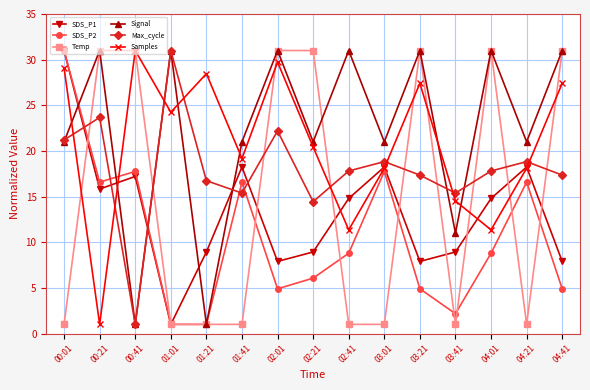

Between which two adjacent categories do Temp and SDS_P1 first intersect?

00:01 and 00:21